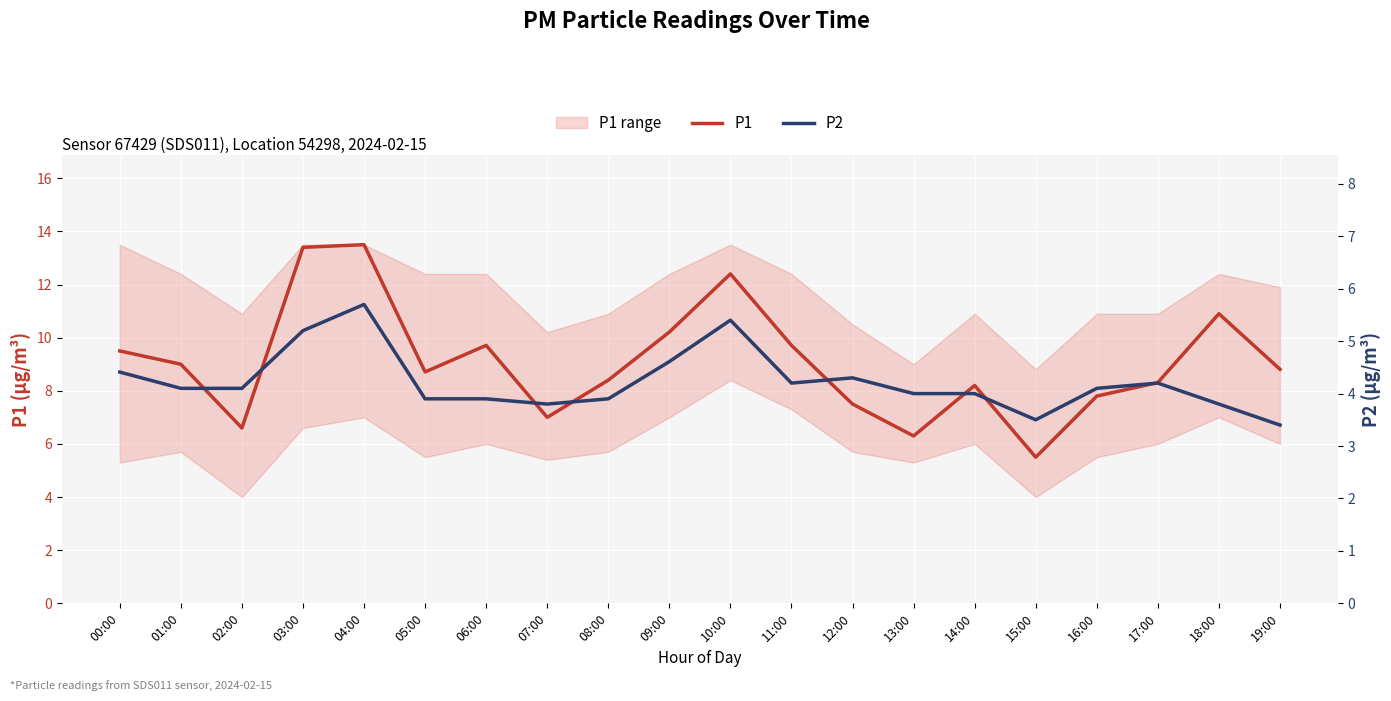

Where is P1 nearest to the value 9?

01:00